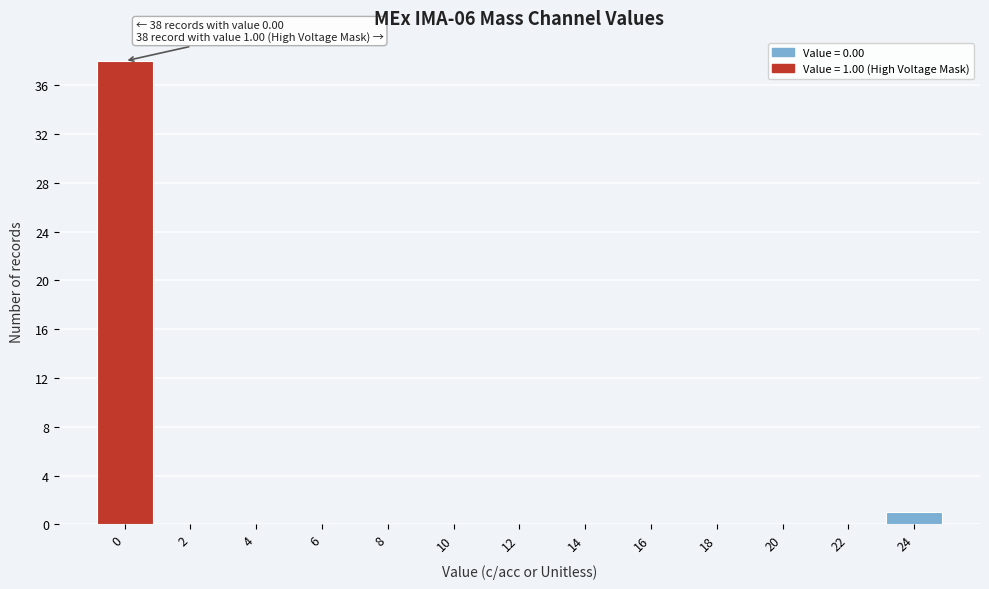

Reading right to left, list all the values displayed in this chart.

24=1	22=0	20=0	18=0	16=0	14=0	12=0	10=0	8=0	6=0	4=0	2=0	0=38